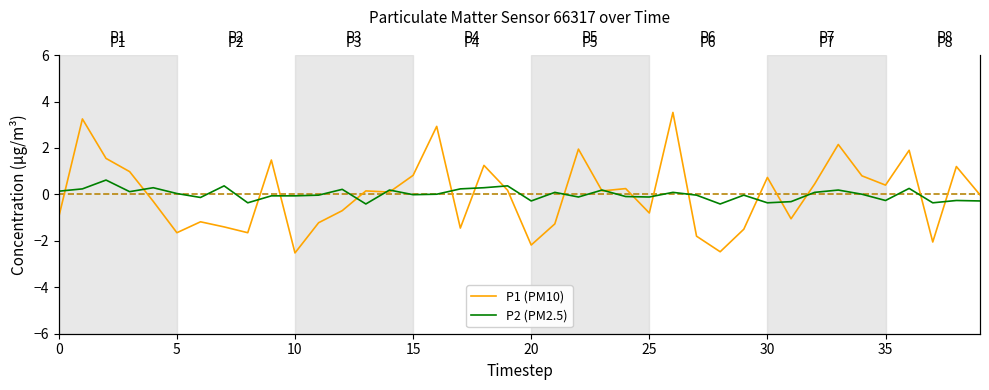

What is the maximum value for P2 (PM2.5)?

0.6